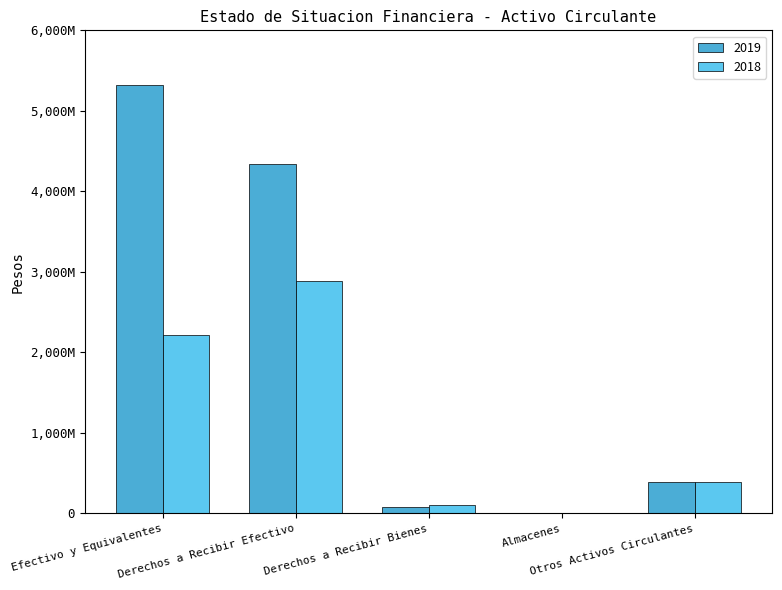

What is the label of the 5th bar from the right?

Efectivo y Equivalentes